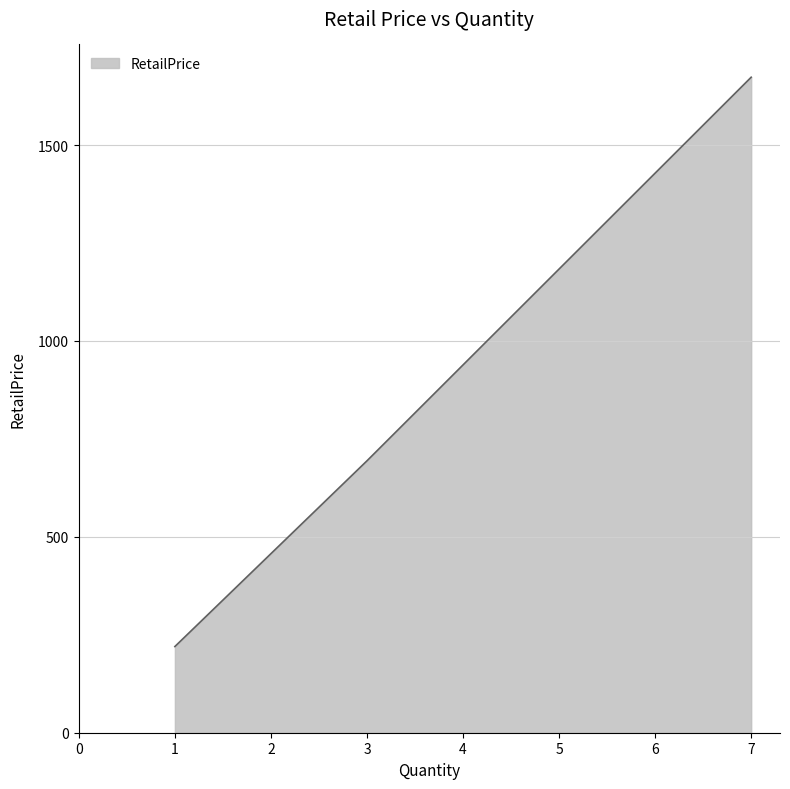

Rank the categories by value from highest to lowest.

7, 3, 1